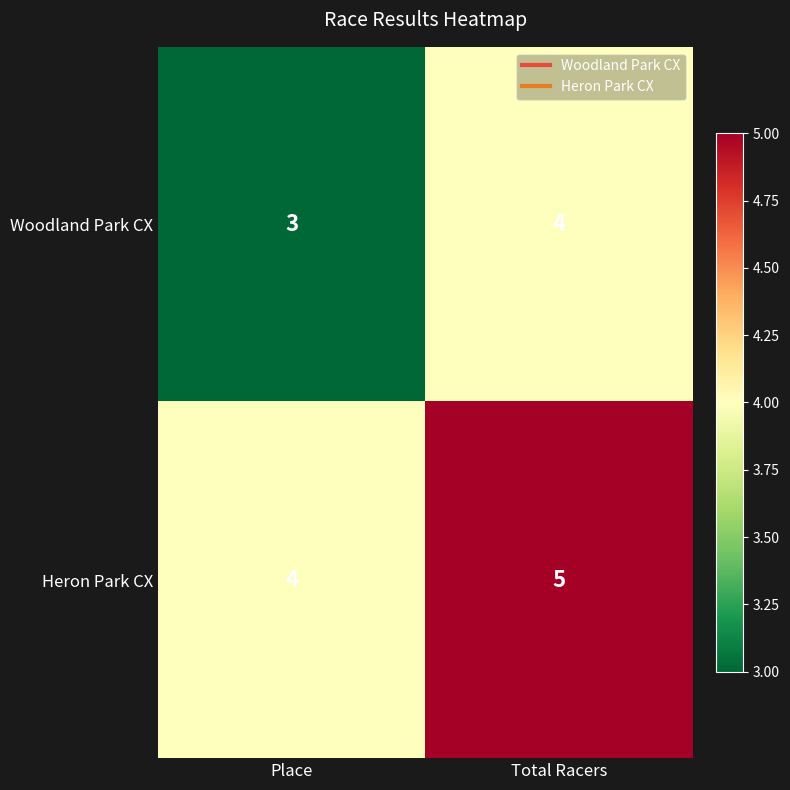

List the labels in order of Woodland Park CX value, smallest first.

Place, Total Racers